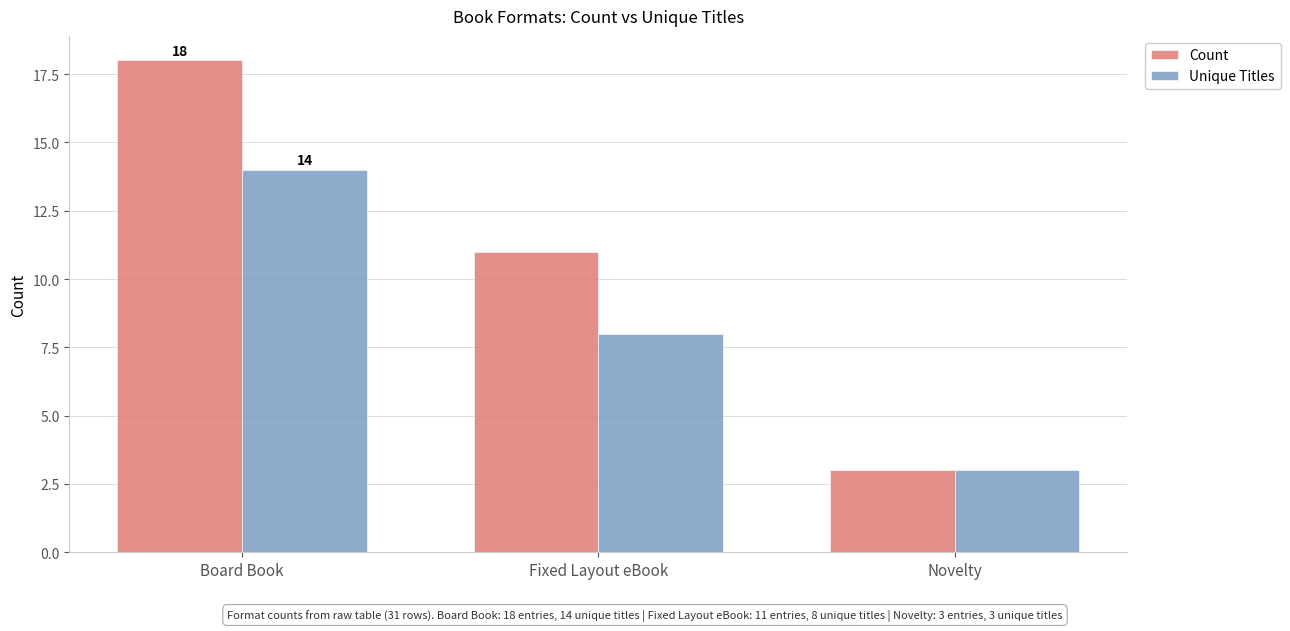

Count the Count values in the range 3 to 18.

3